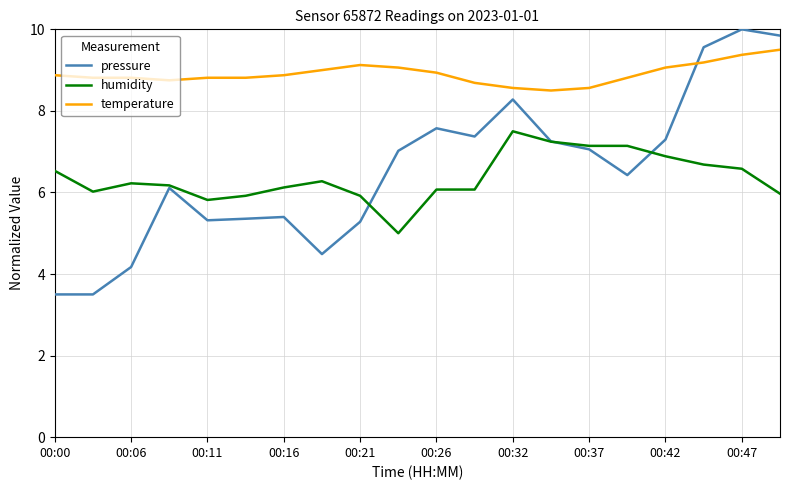

What are all the series names shown in the legend?

pressure, humidity, temperature